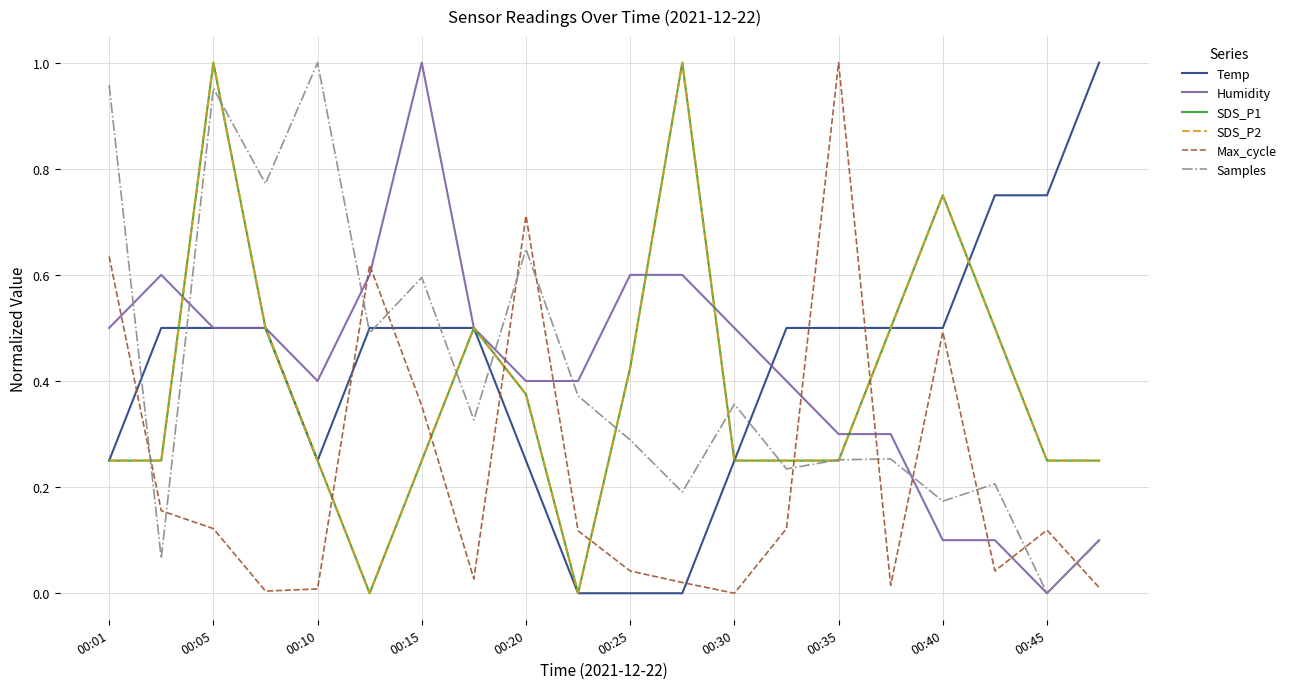

What is the highest value of the SDS_P1 series?

1.0